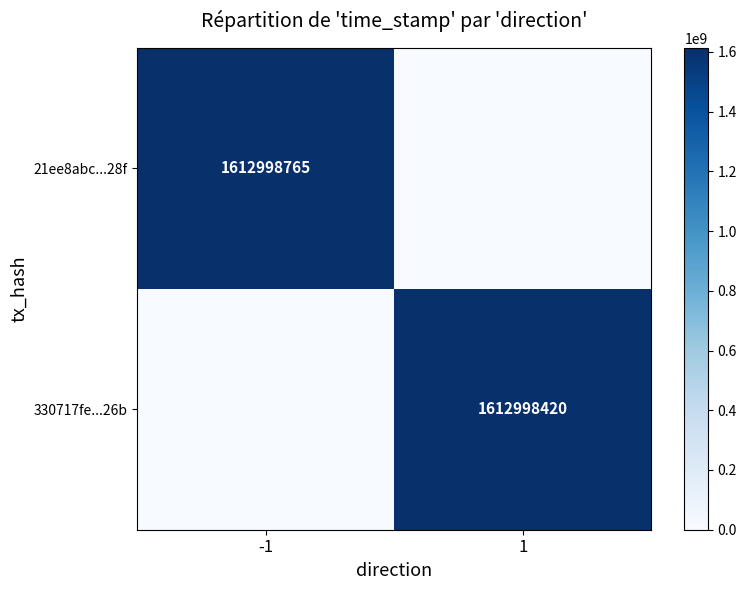

Is it true that 21ee8abc...28f equals 1612998765 at -1?

True